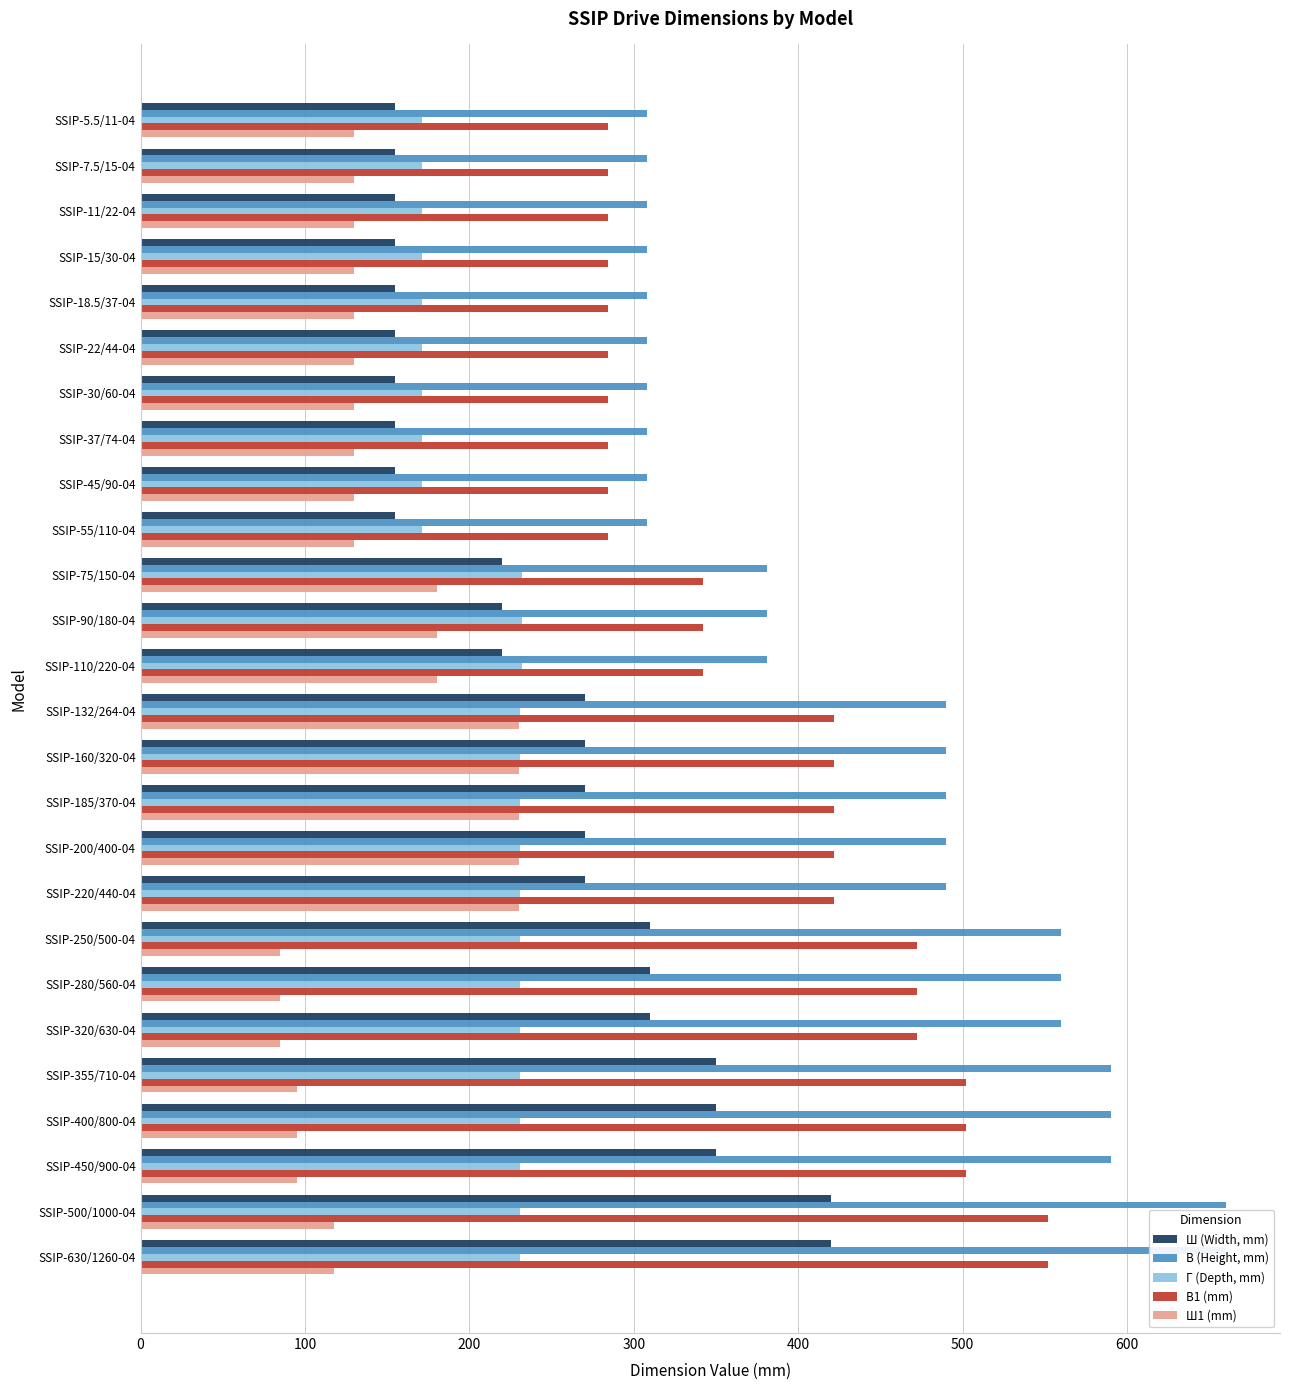

What is the total value across all series at SSIP-220/440-04?

1643.0